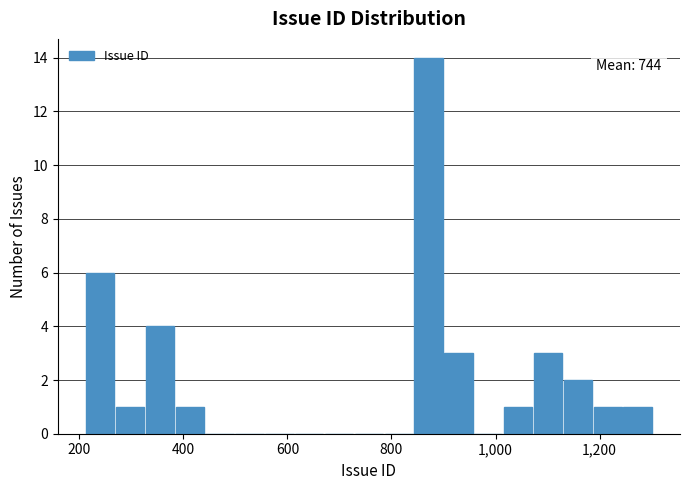

Around what value on the x-axis is the tallest bar? Give the approximate position of its centre, as read against the axis.

880